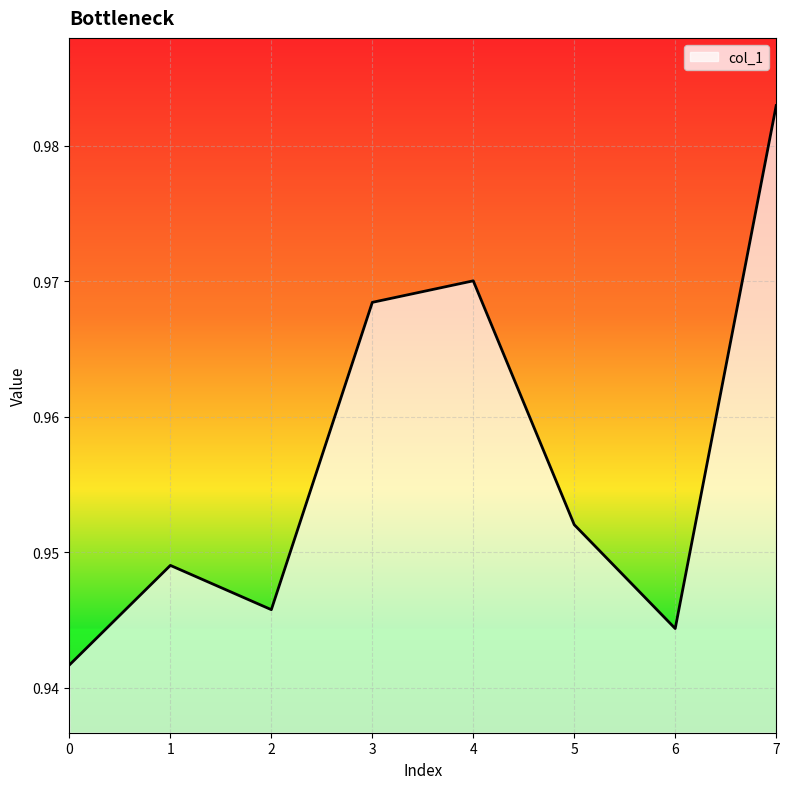

The chart shows a value of 0.5 at 0. True or false?

False